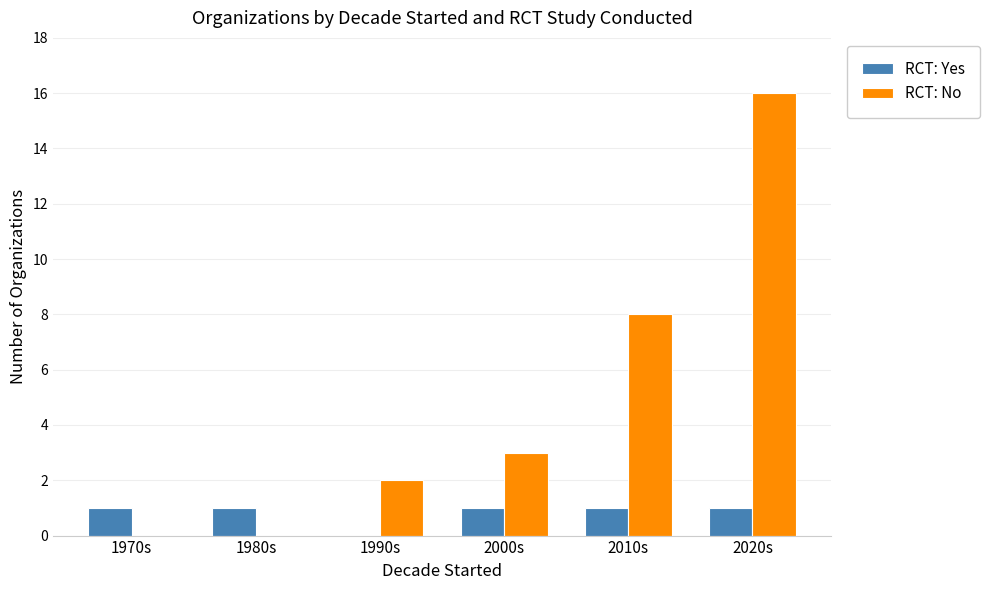

What is the sum of all RCT: Yes values?

5